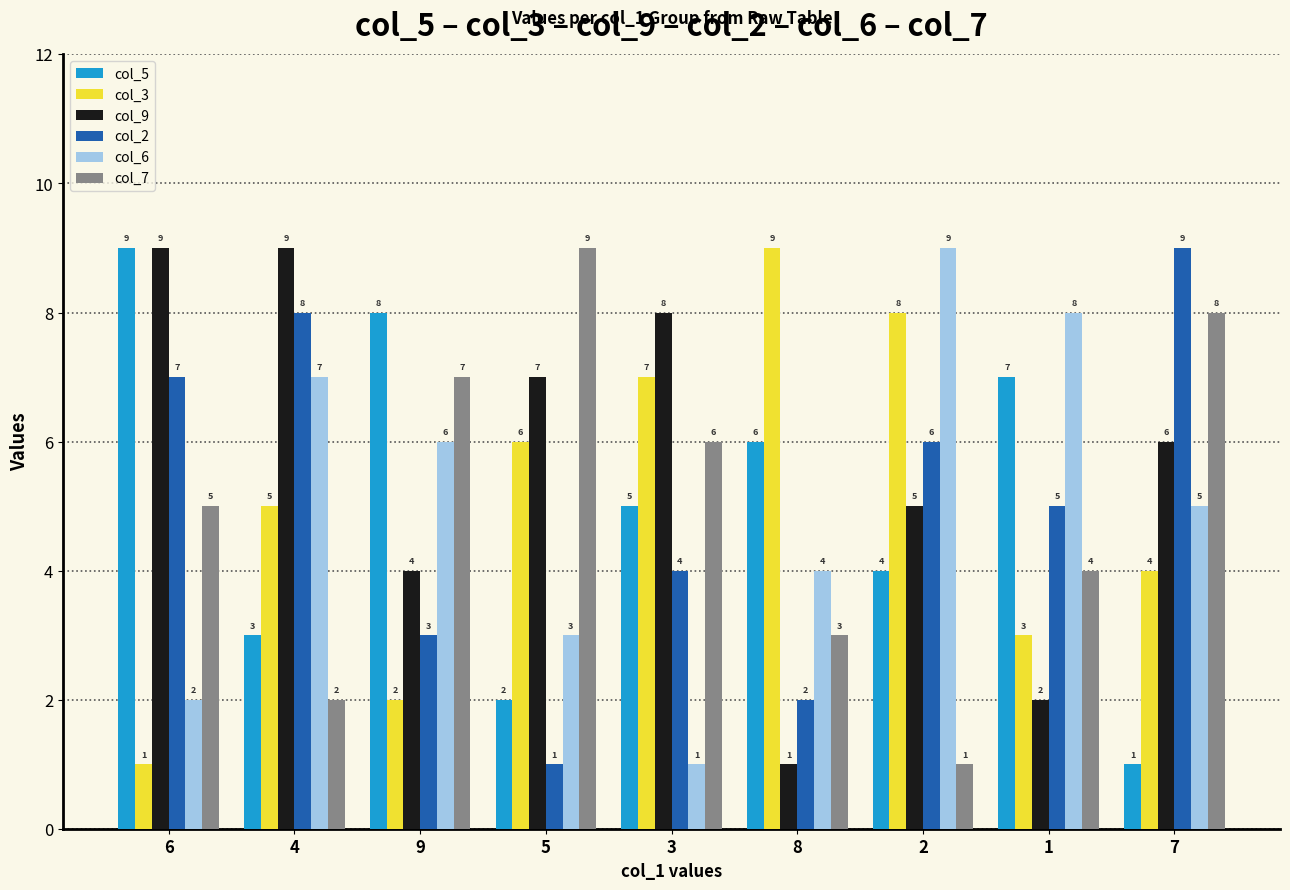

What is the value of the col_6 bar at the 1st from the left?

2